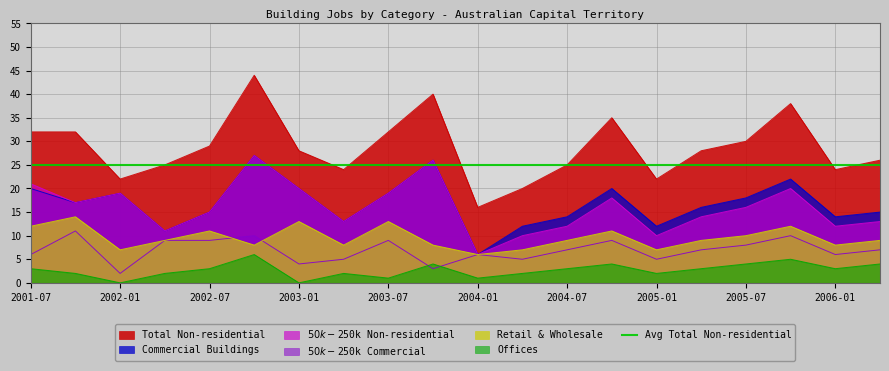

How many data points in $50k-$250k Non-residential are above 16?

9